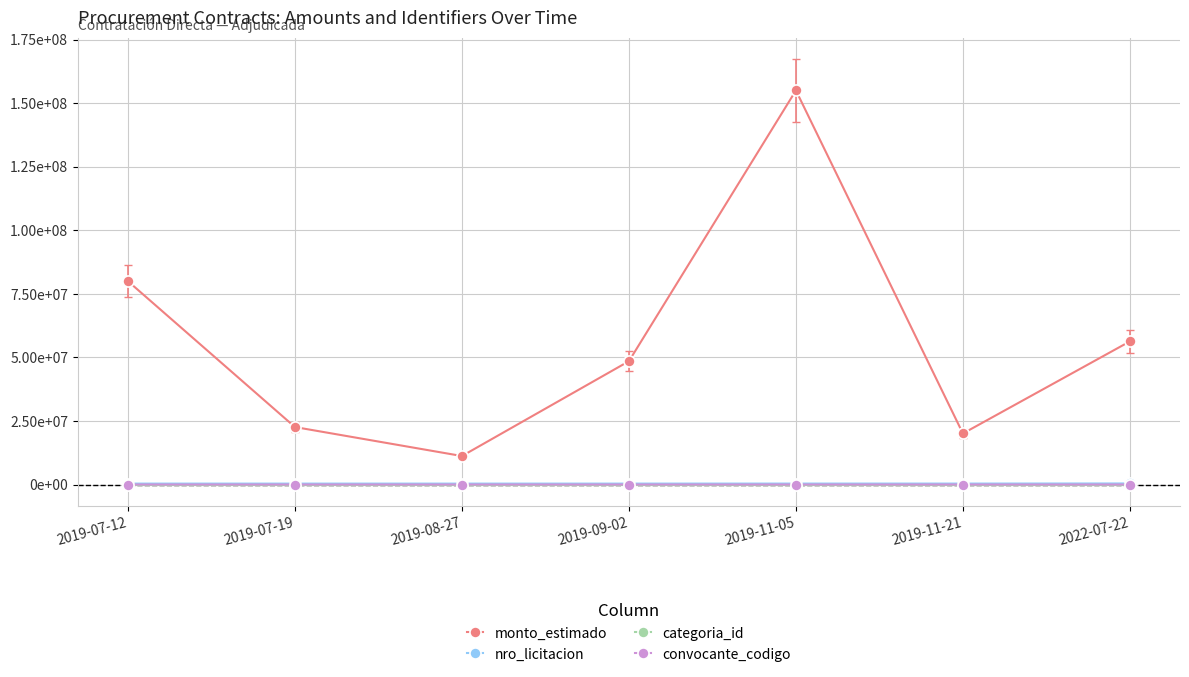

What are all the series names shown in the legend?

monto_estimado, nro_licitacion, categoria_id, convocante_codigo